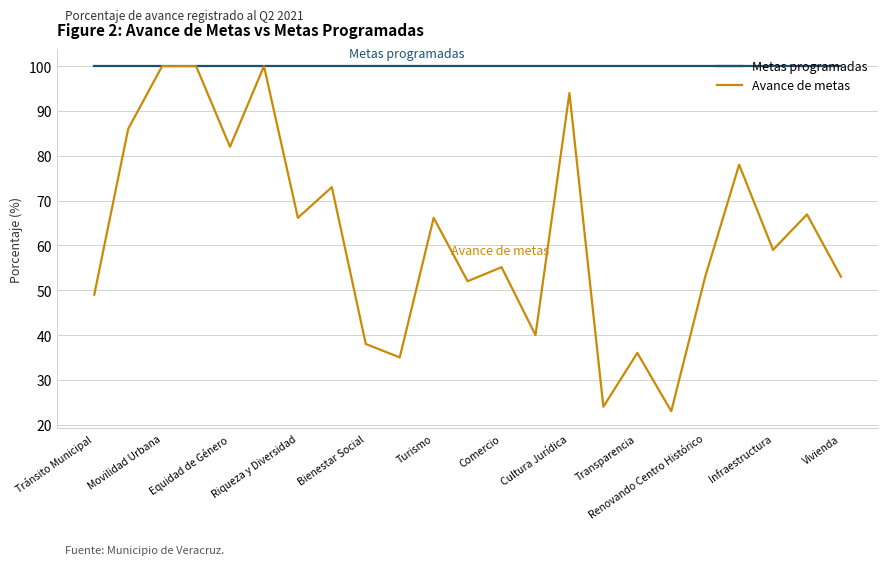

What is the maximum value for Metas programadas?

100.0